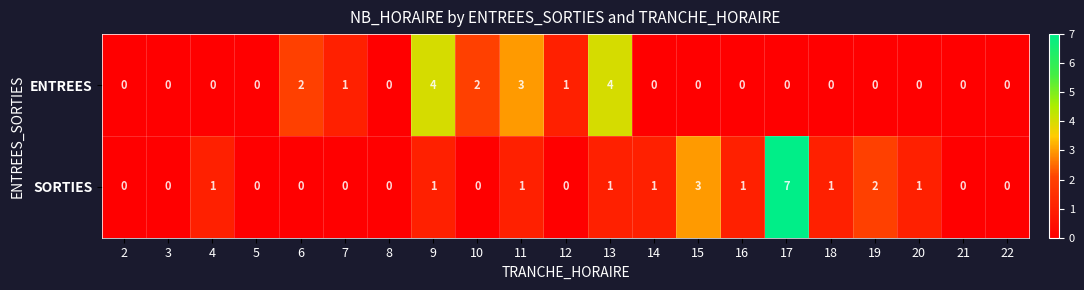

Count the SORTIES values in the range 0 to 1.

18